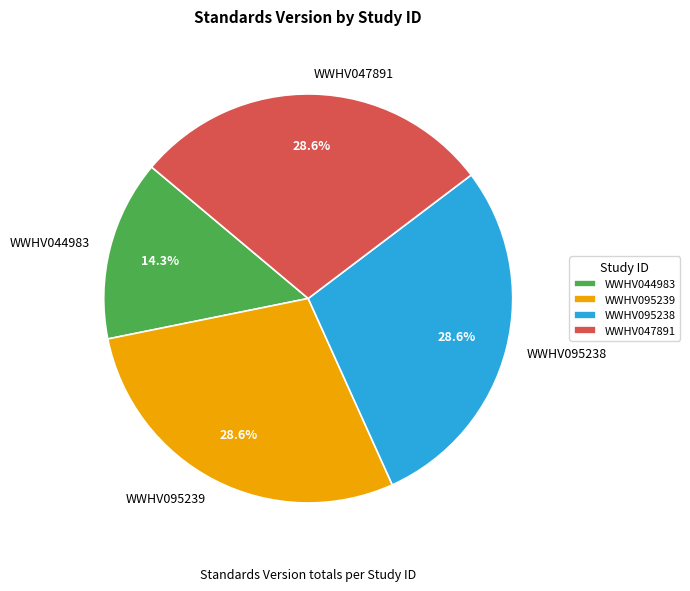

Is the sum of WWHV047891 and WWHV095238 greater than half?

Yes